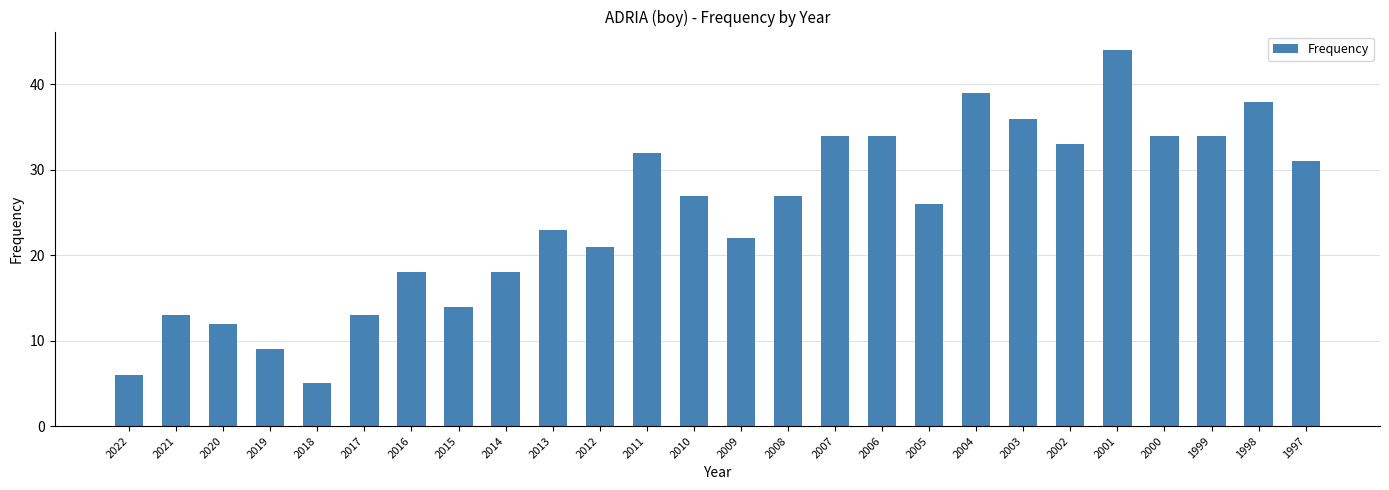

How many data points are less than 27?

13